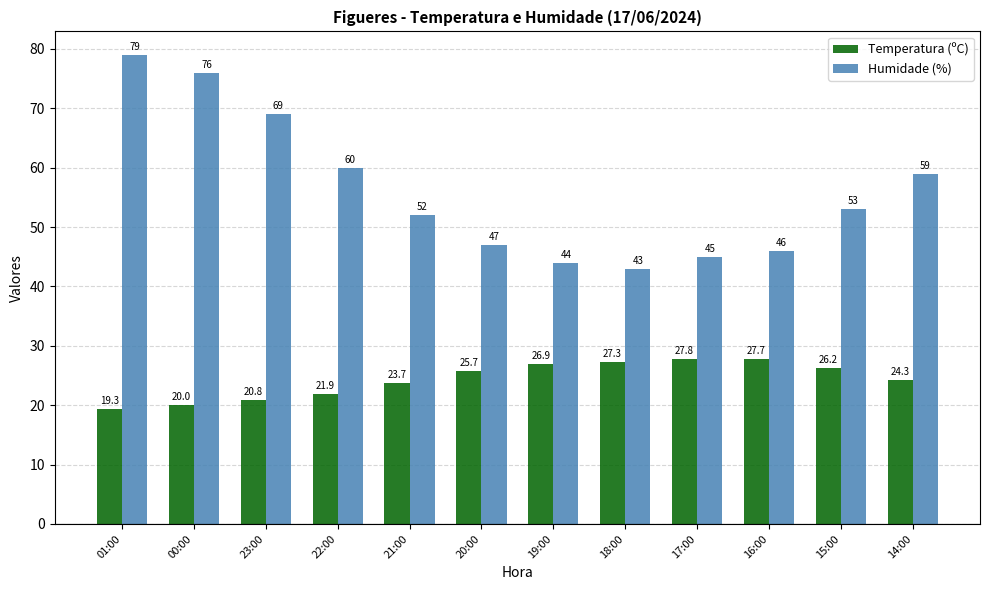

True or false: Humidade (%) has a value of 52.0 at 21:00.

True